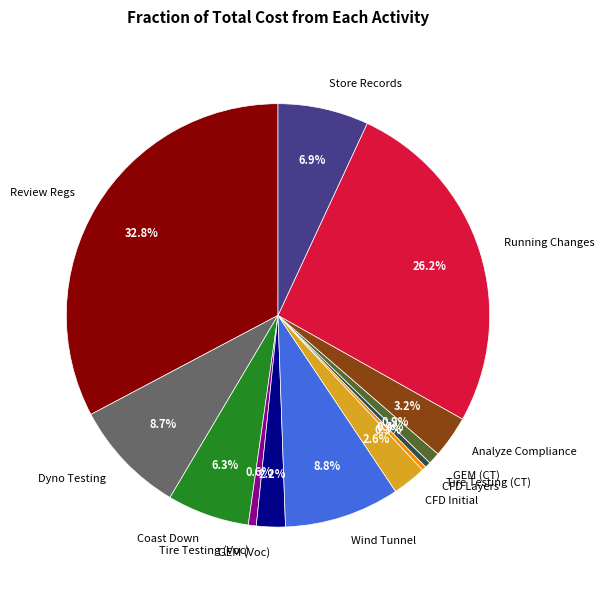

To the nearest percent, what percentage of the pie is Dyno Testing?

9%